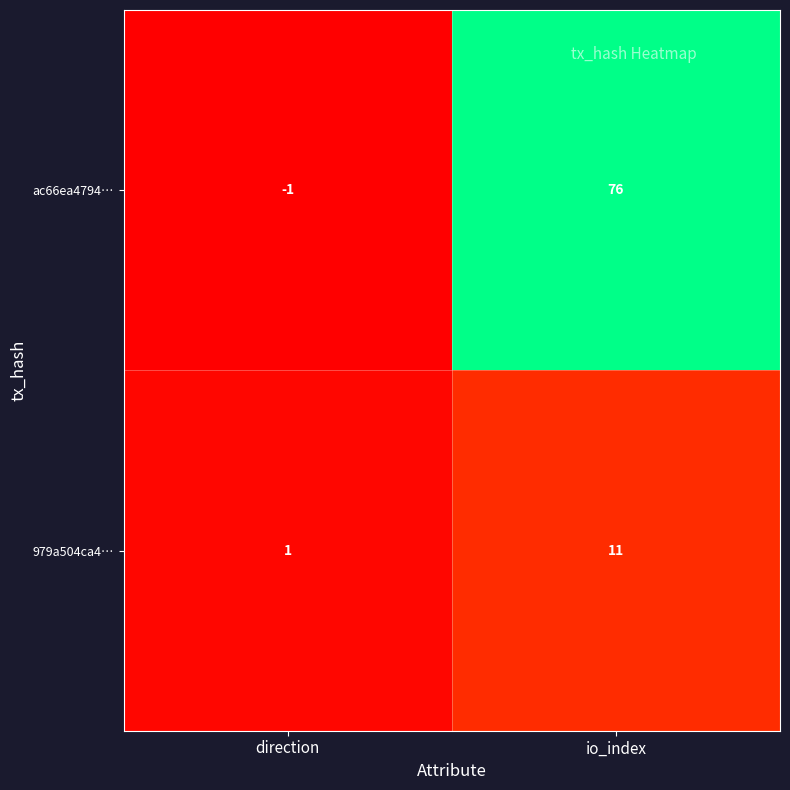

List the series in order of their overall mean, highest first.

ac66ea4794…, 979a504ca4…